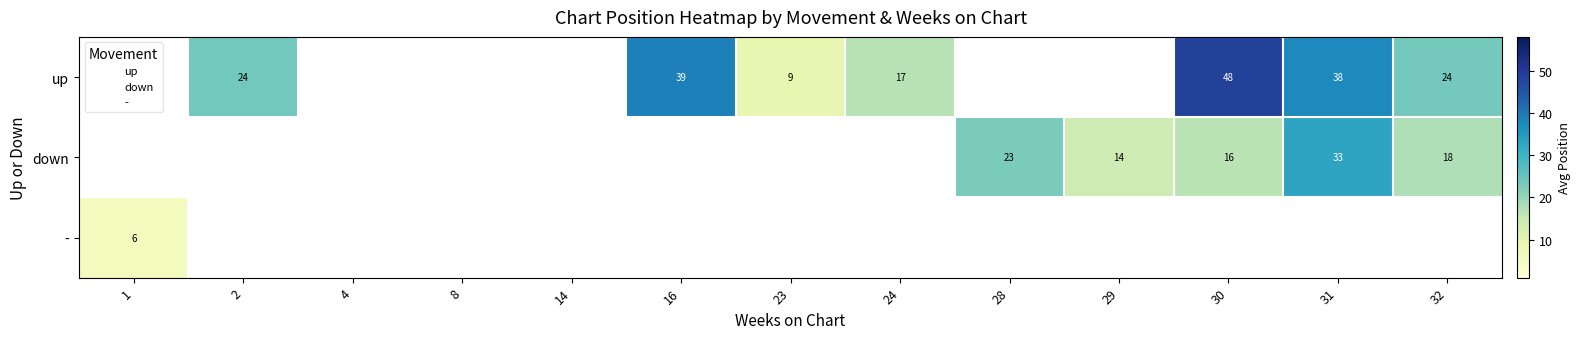

How many data points in up are above 17?

5